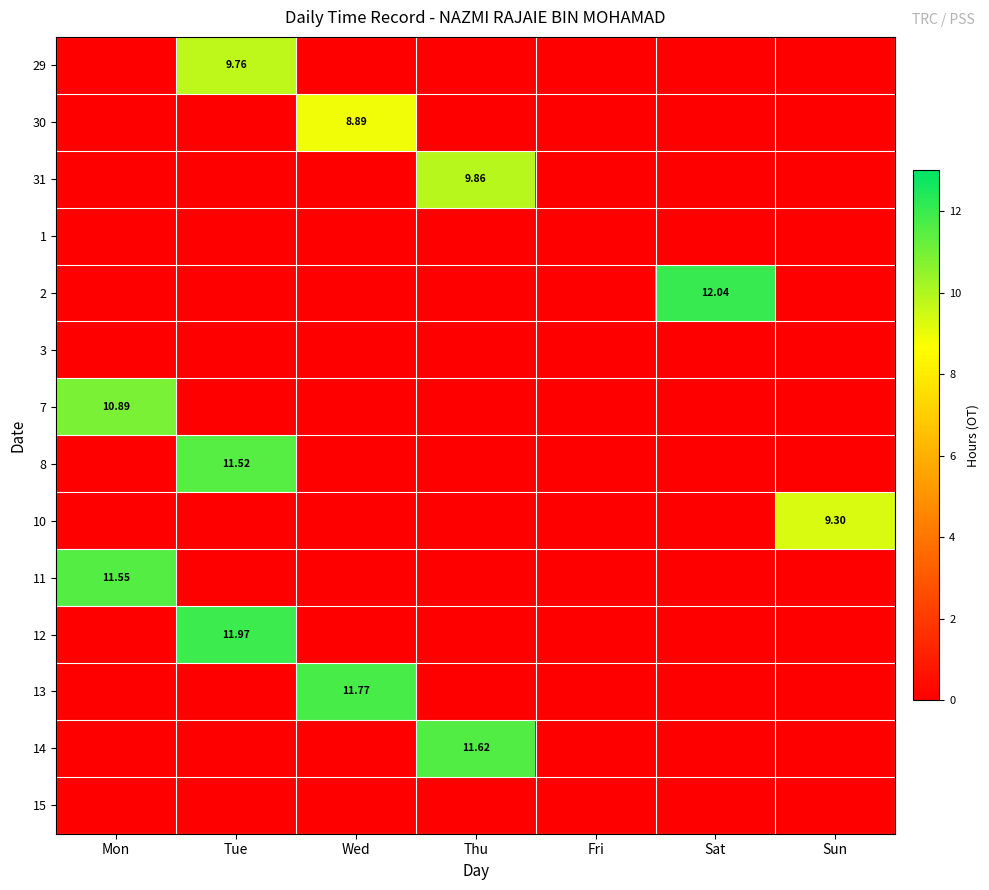

What is the average value of the 2 series?

1.7